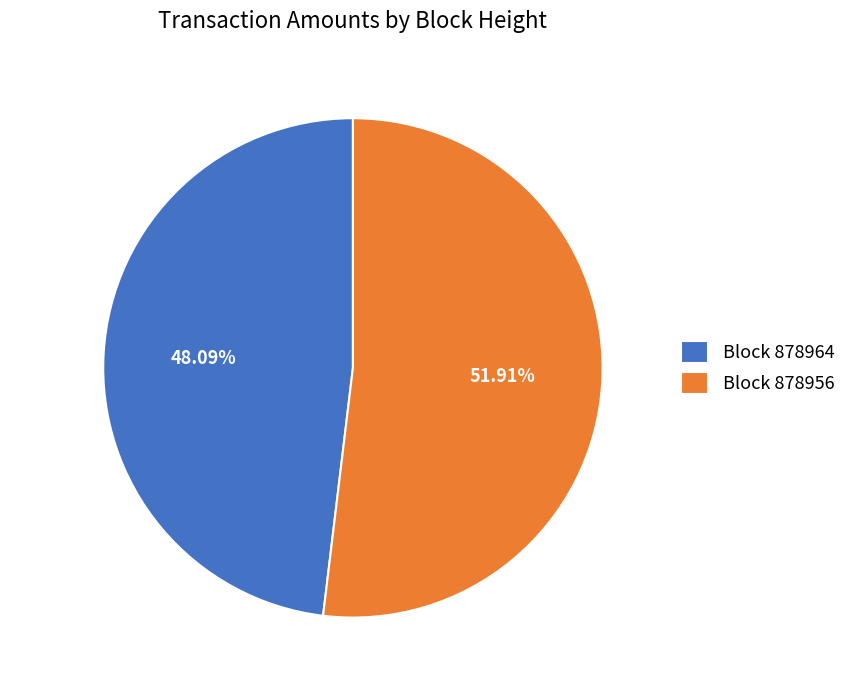

To the nearest percent, what is the combined percentage of 878956 and 878964?

100%